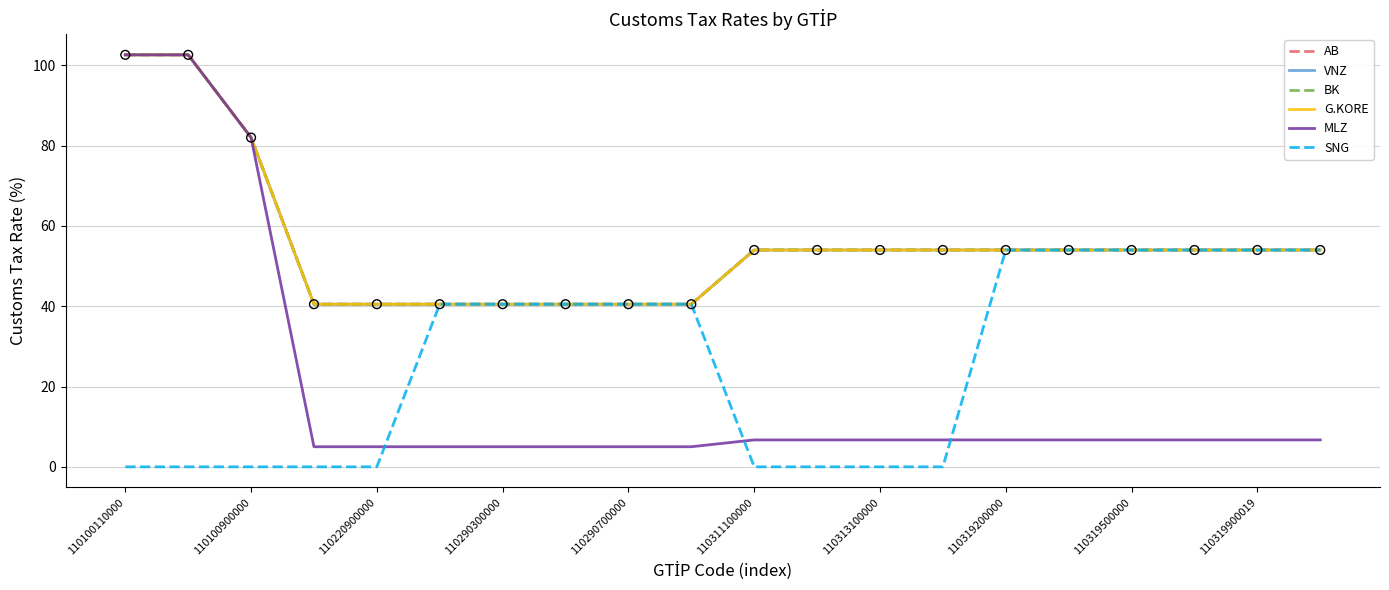

Does the chart have visible grid lines?

Yes